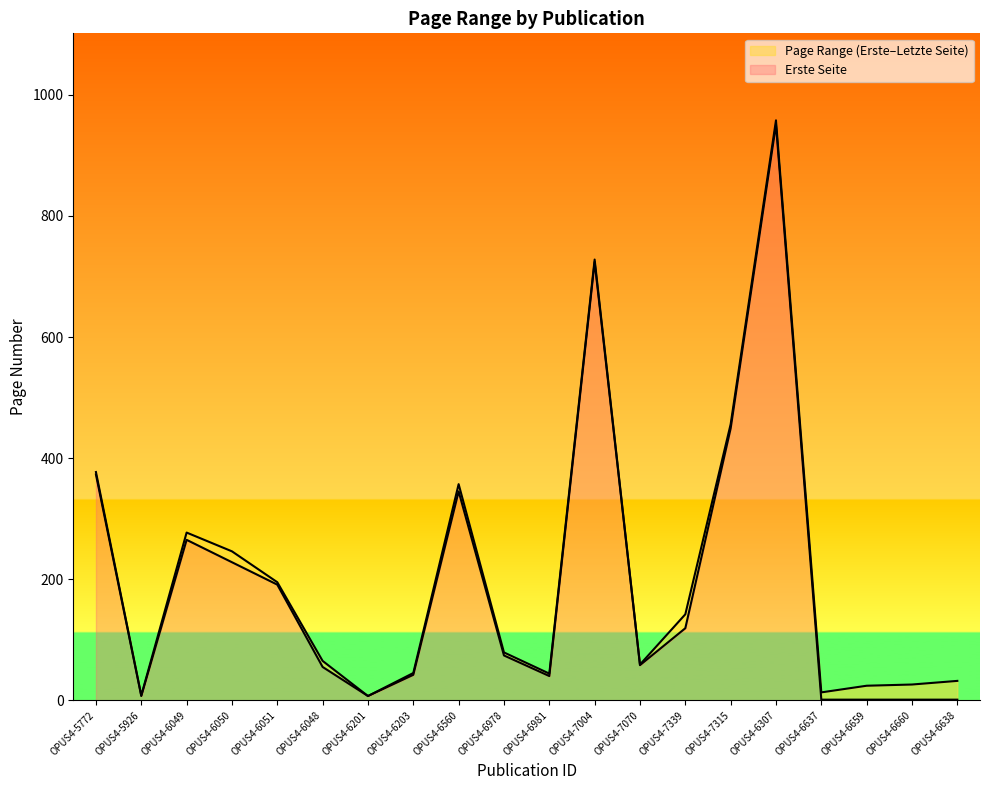

True or false: Letzte Seite and Erste Seite intersect in this chart.

False